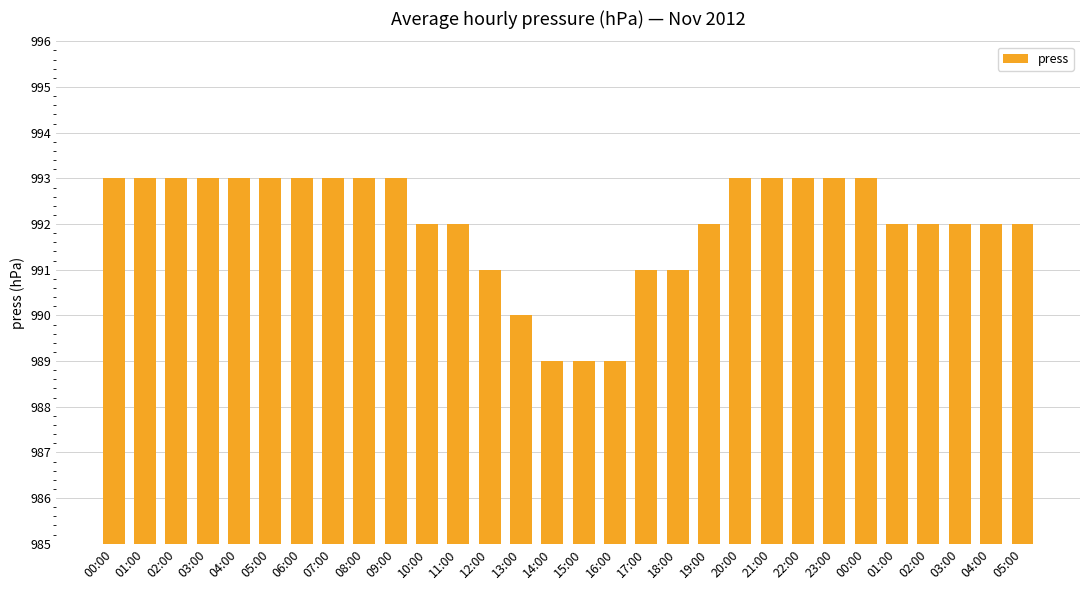

Reading left to right, transcribe all the data shown in this chart.

00:00=993	01:00=993	02:00=993	03:00=993	04:00=993	05:00=993	06:00=993	07:00=993	08:00=993	09:00=993	10:00=992	11:00=992	12:00=991	13:00=990	14:00=989	15:00=989	16:00=989	17:00=991	18:00=991	19:00=992	20:00=993	21:00=993	22:00=993	23:00=993	00:00=993	01:00=992	02:00=992	03:00=992	04:00=992	05:00=992